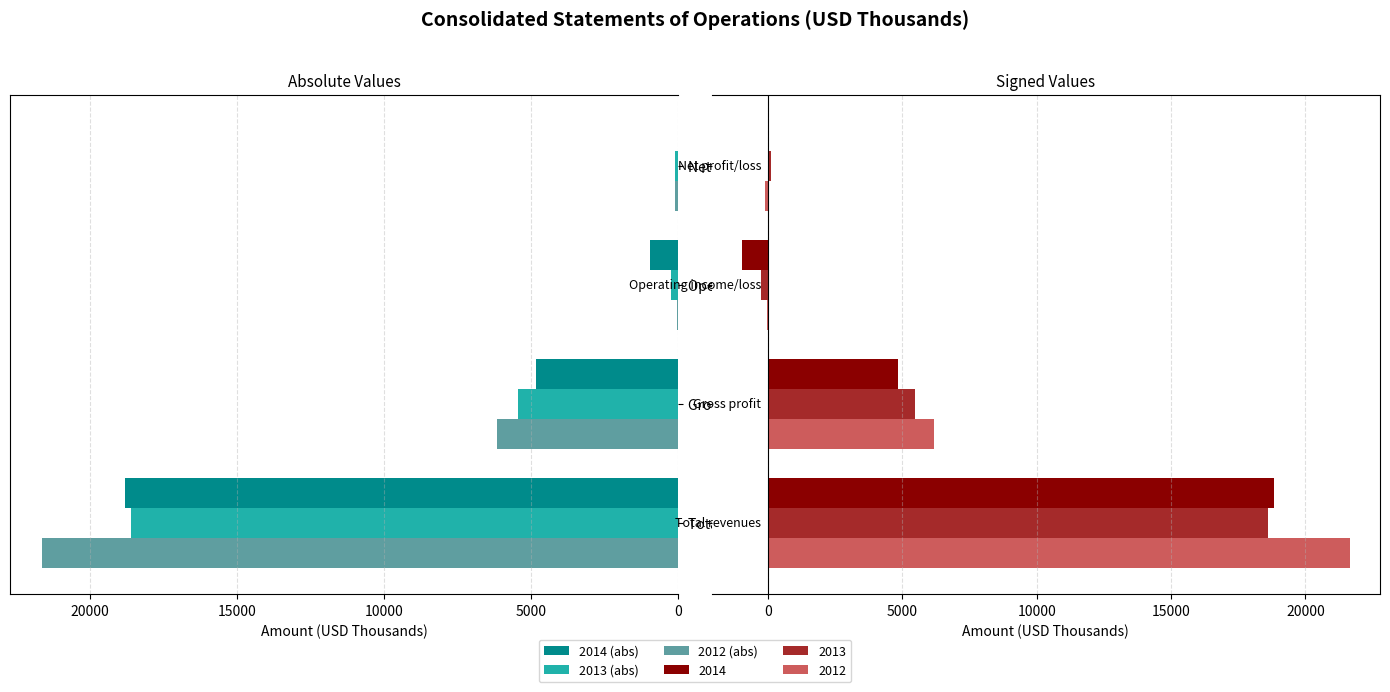

What is the difference between the second highest and minimum values in the Dec. 31, 2013 series?

5719